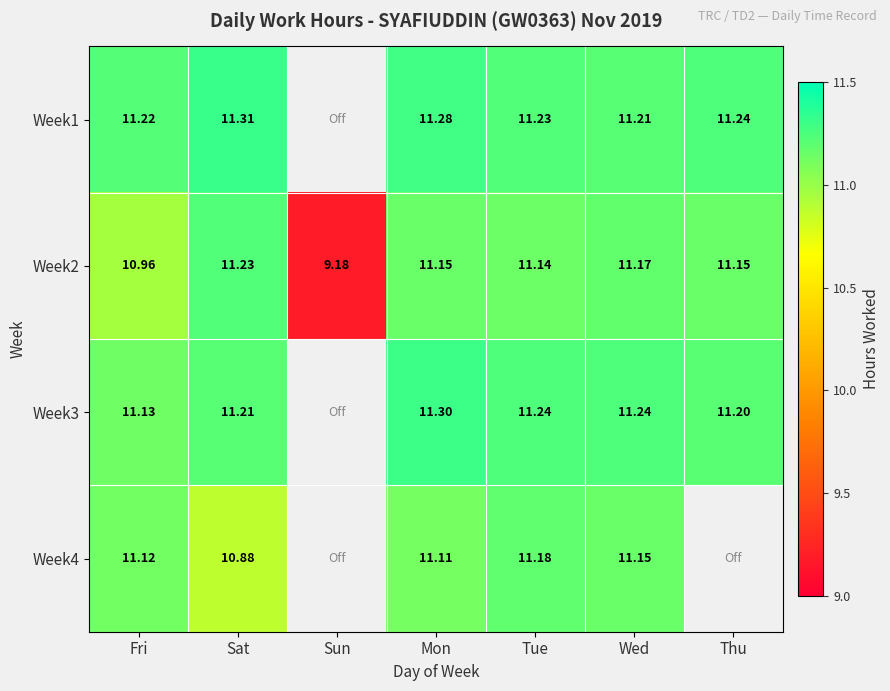

At which label is Week2 closest to 10?

Sun